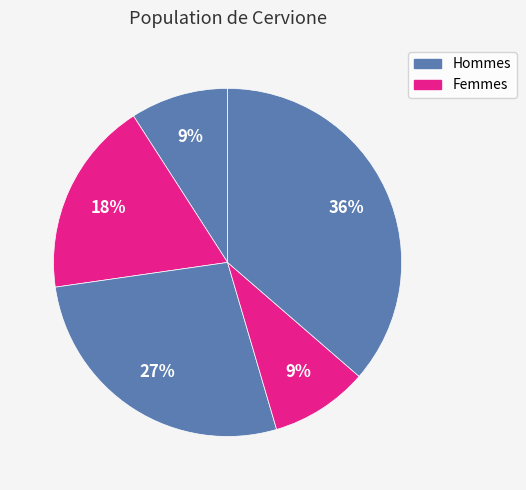

Is there any slice that represents more than half of the pie?

No